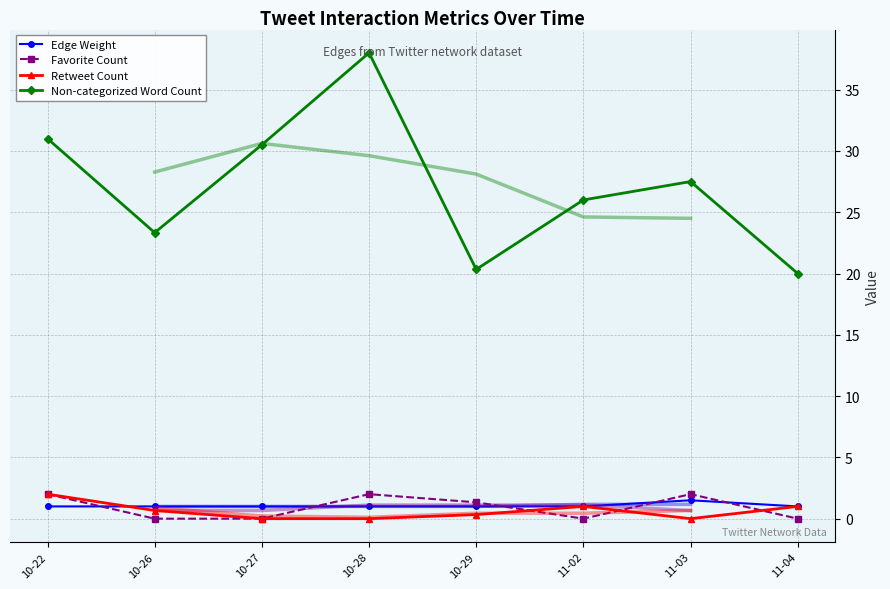

Count the Edge Weight values in the range 1 to 2.

8